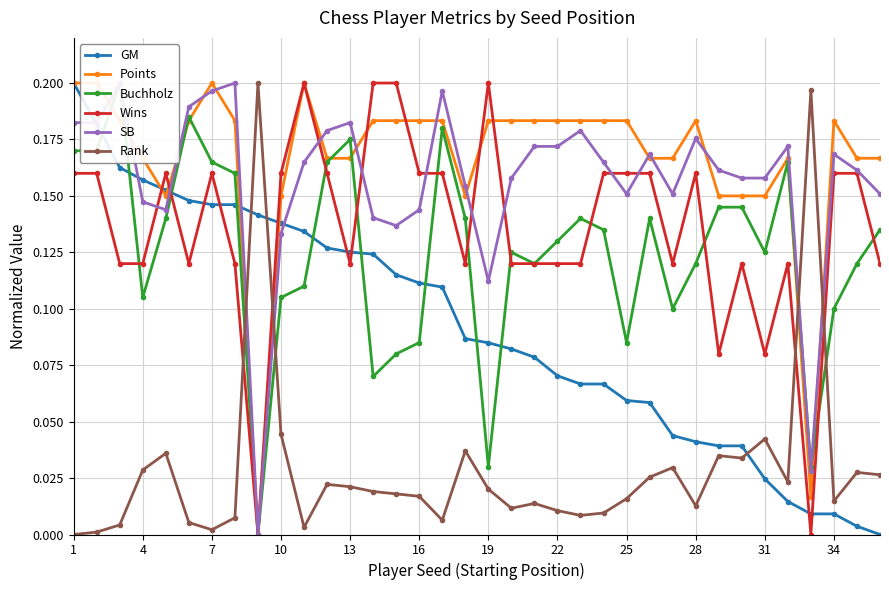

After their last crossing, which series has the higher values: GM or Wins?

Wins